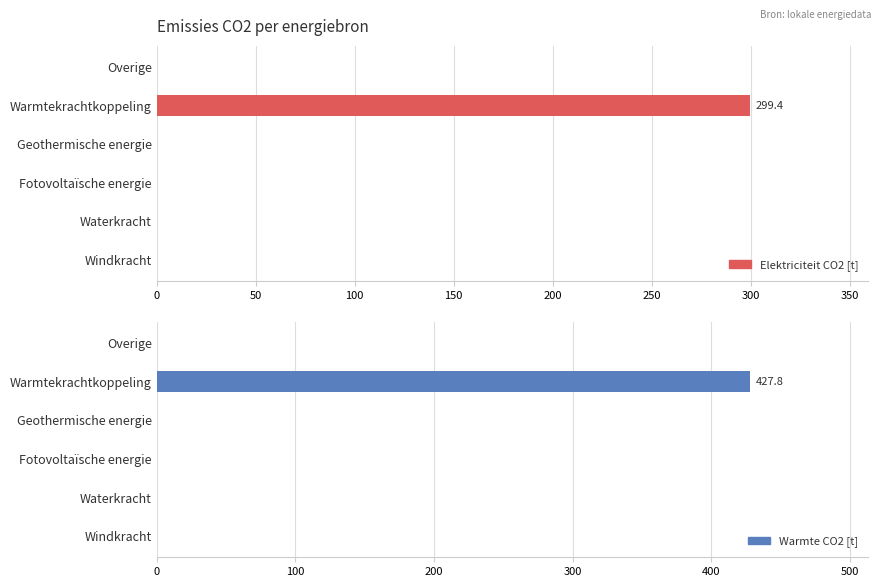

Which series has the widest spread of values?

Warmte CO2 [t]